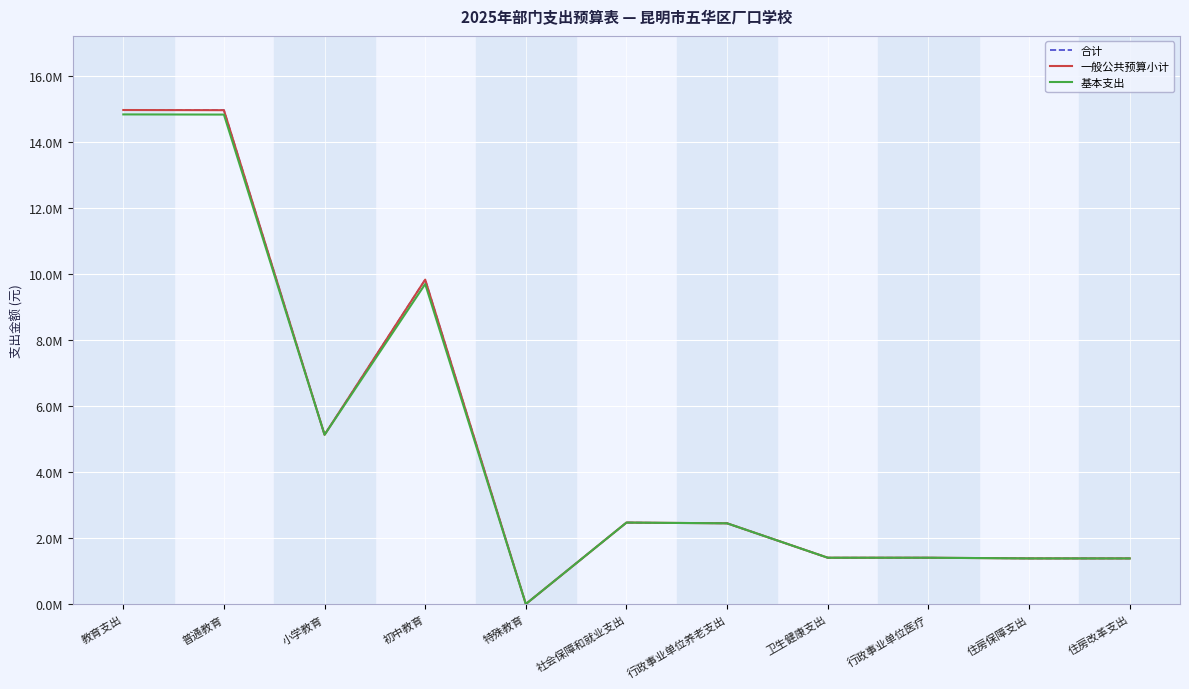

Does the chart have visible grid lines?

Yes